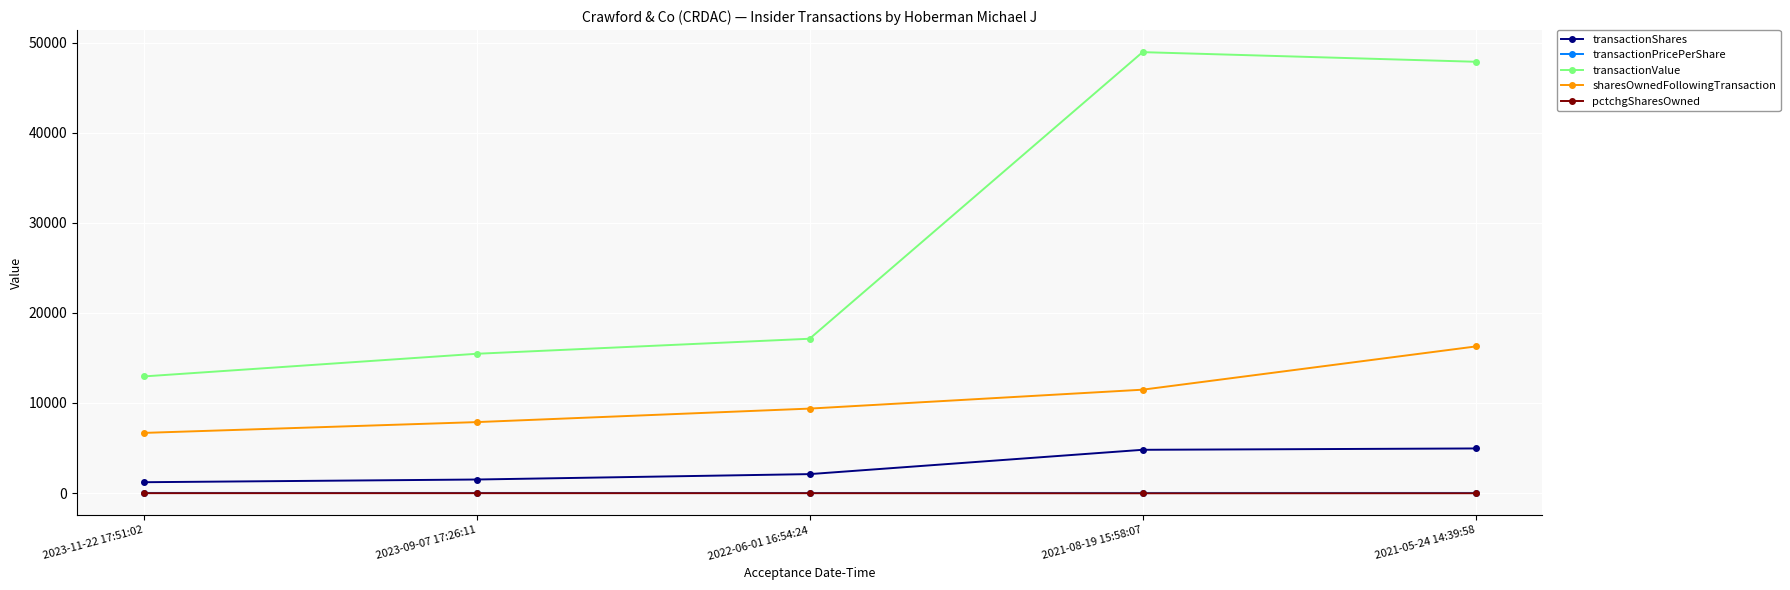

Which series has the widest spread of values?

transactionValue